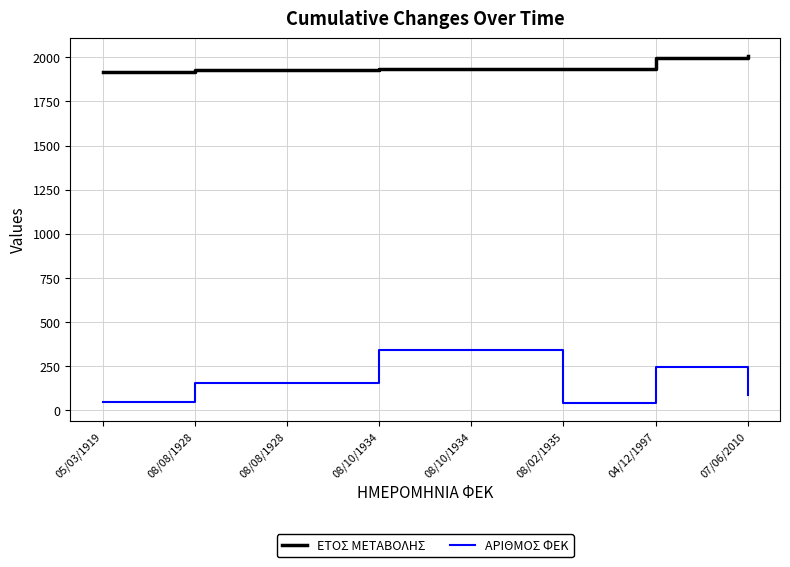

Count the ΑΡΙΘΜΟΣ ΦΕΚ values in the range 87 to 341.

6